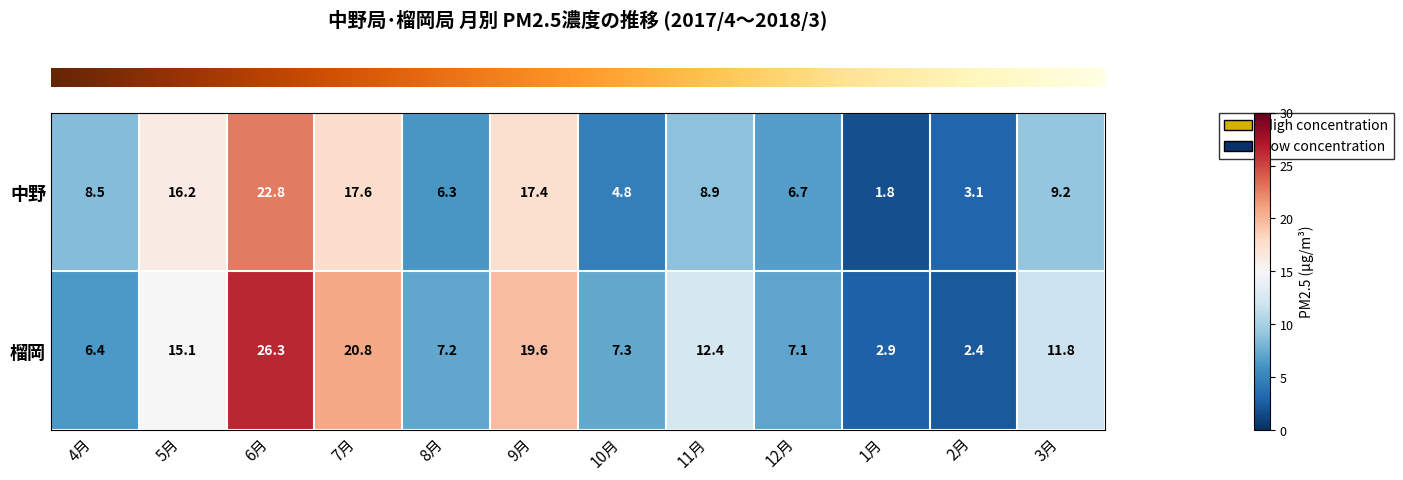

Where is 中野 nearest to the value 12?

3月